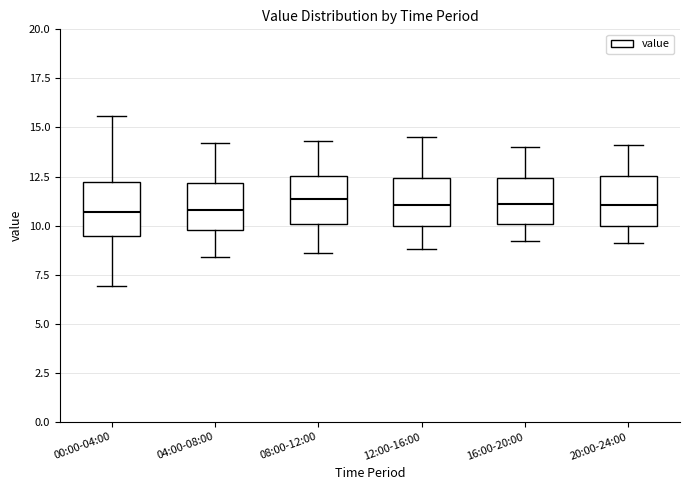

Where is the upper edge of the box for 16:00-20:00 on the y-axis? The values are not printed on the chart, so give them approximately, as read against the axis.

12.5